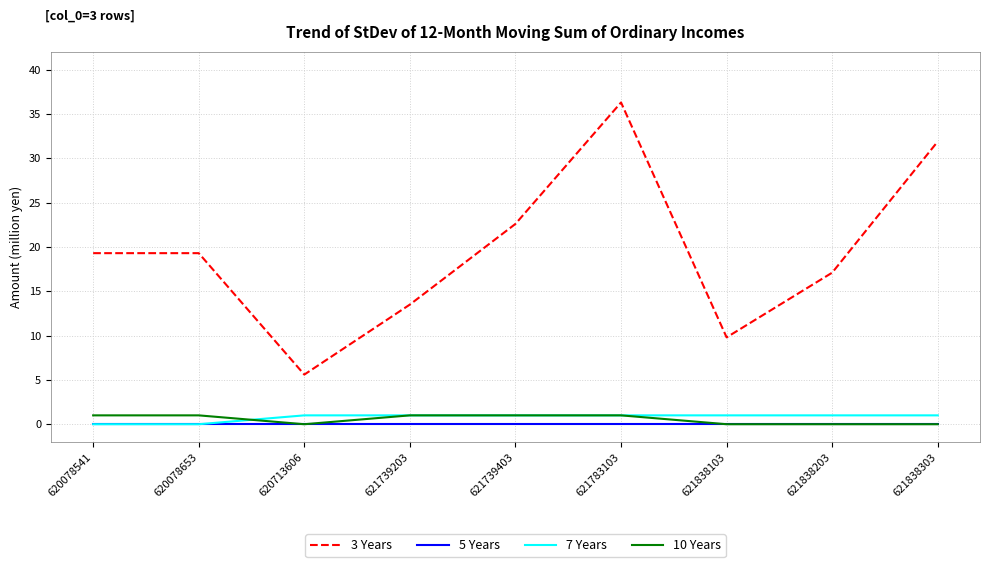

Which series has the widest spread of values?

3 Years